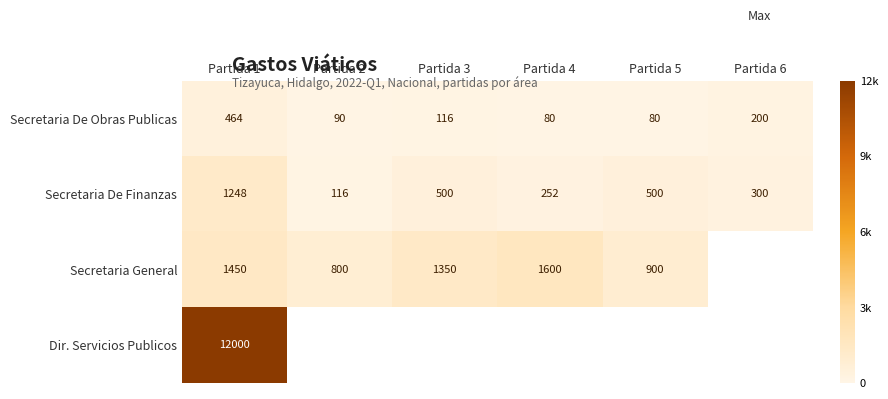

How many data points does each series have?

6